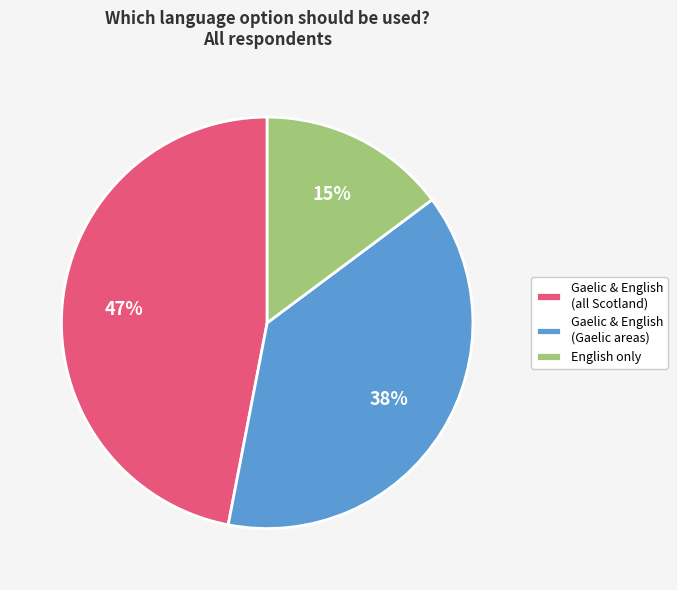

To the nearest percent, what portion does Gaelic & English (Gaelic areas) represent?

38%